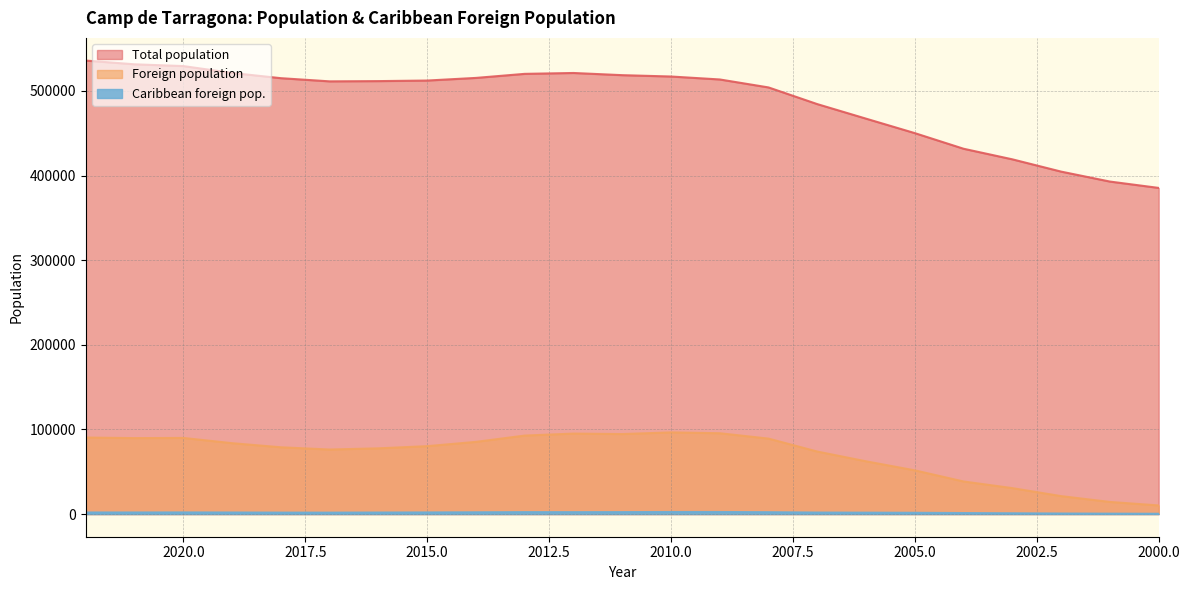

At which label is Caribbean foreign pop. closest to 1391?

2005